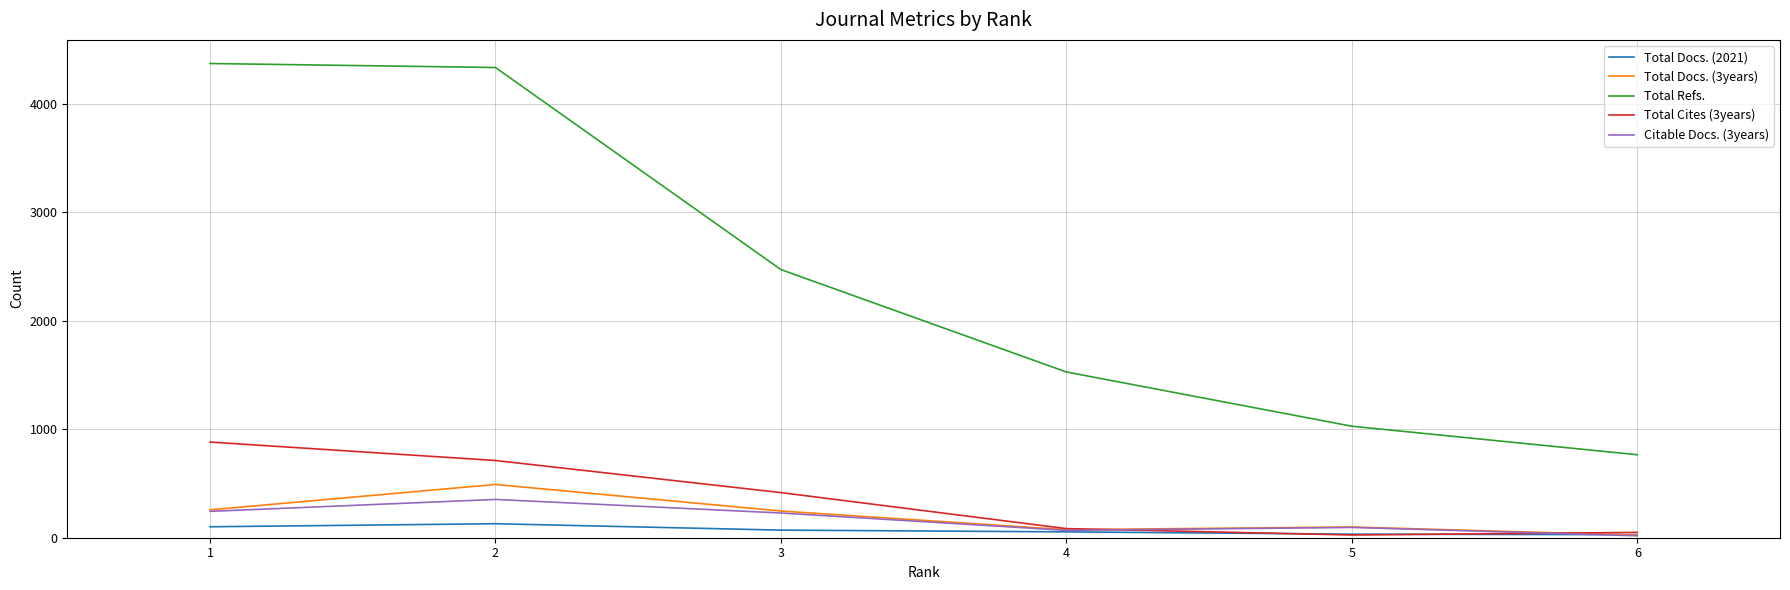

Is the value of Total Refs. at 3 greater than the value of Total Docs. (3years) at 5?

Yes